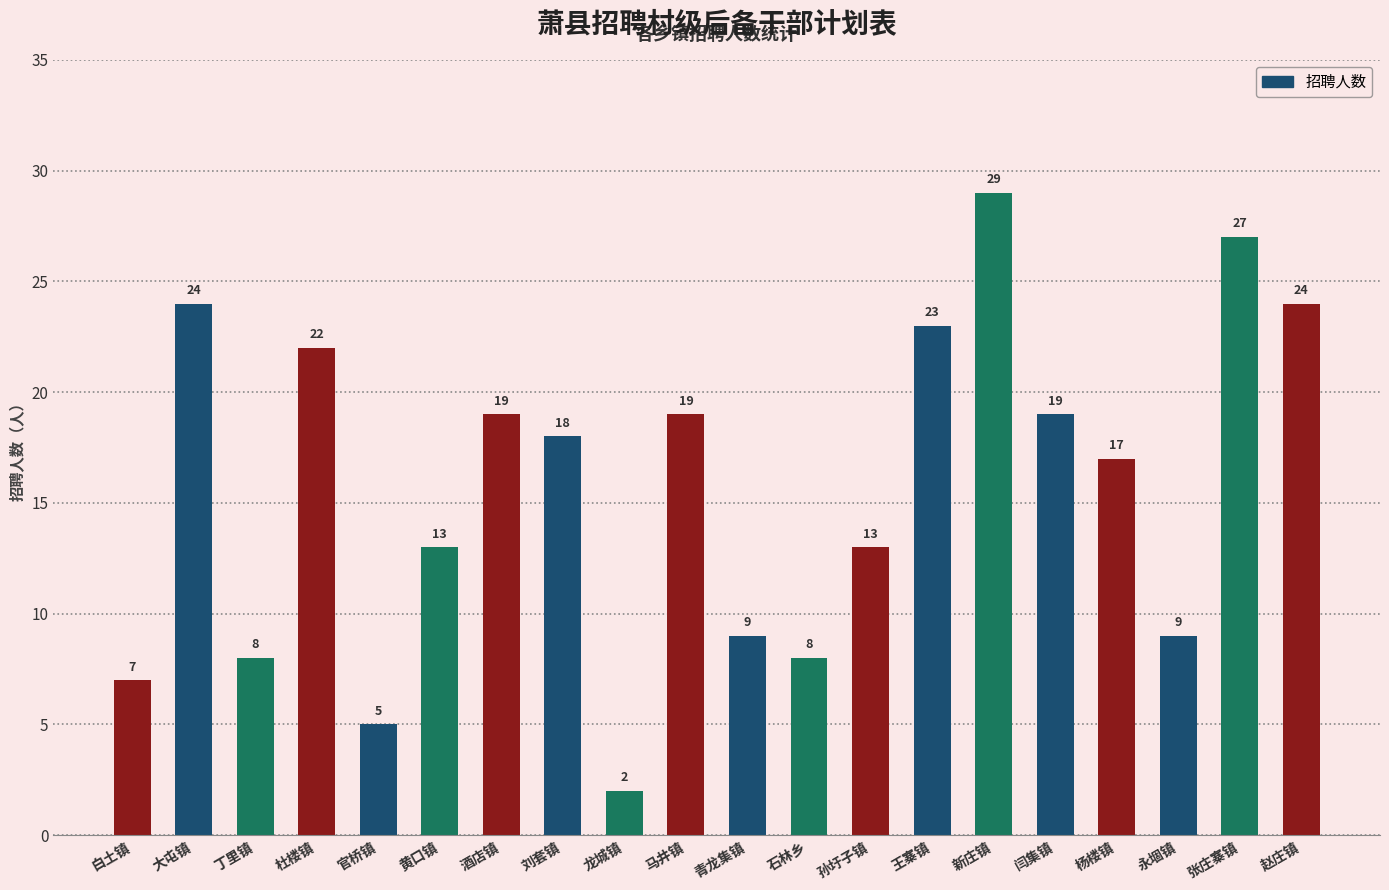

True or false: the data shows 23 at 王寨镇.

True